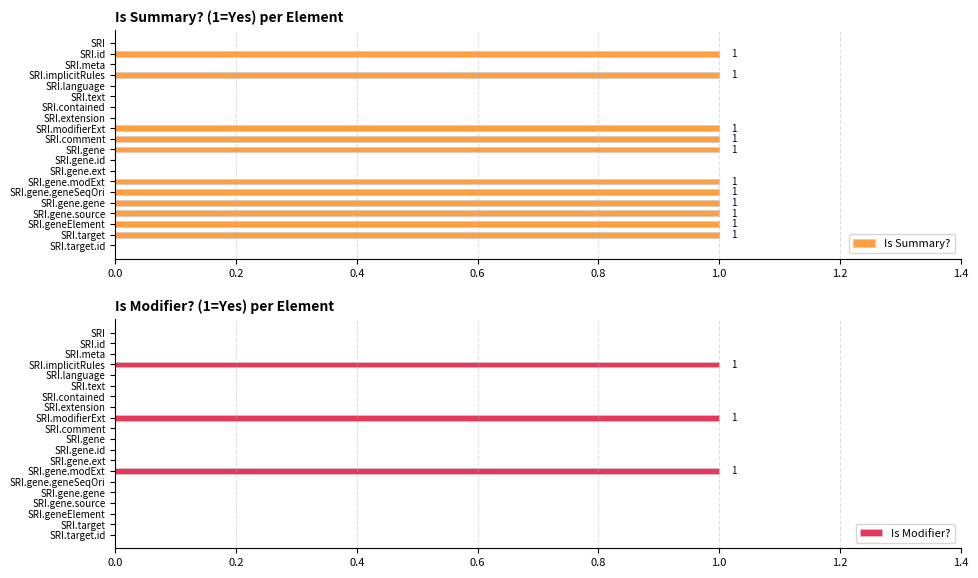

List the series in order of their peak value, highest first.

Is Summary?, Is Modifier?